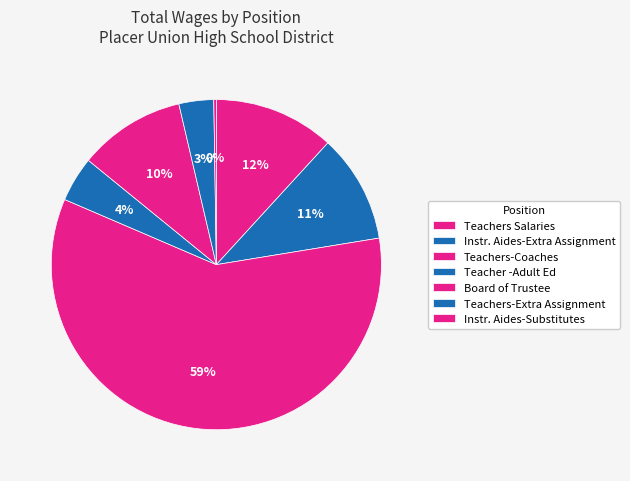

How much of the chart is everything except Instr. Aides-Extra Assignment?

89.4%